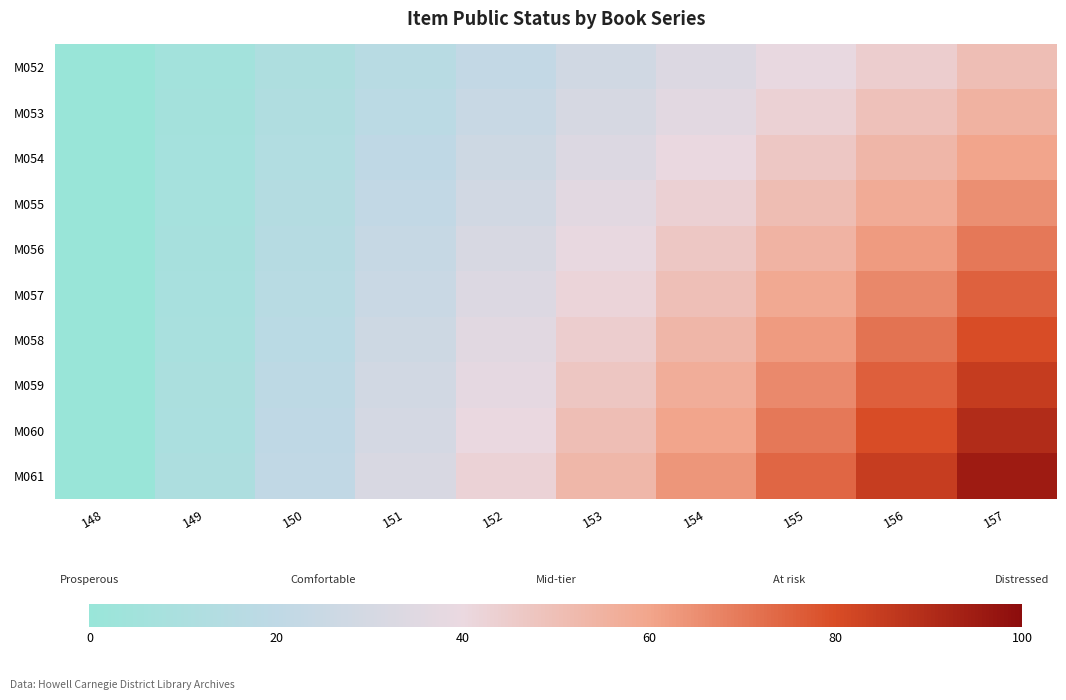

Reading left to right, what are all the values shown in this chart?

M052: 148=0.0	149=5.6	150=11.1	151=16.7	152=22.2	153=27.8	154=33.3	155=38.9	156=44.4	157=50.0
M053: 148=0.0	149=6.1	150=12.2	151=18.3	152=24.4	153=30.6	154=36.7	155=42.8	156=48.9	157=55.0
M054: 148=0.0	149=6.7	150=13.3	151=20.0	152=26.7	153=33.3	154=40.0	155=46.7	156=53.3	157=60.0
M055: 148=0.0	149=7.2	150=14.4	151=21.7	152=28.9	153=36.1	154=43.3	155=50.6	156=57.8	157=65.0
M056: 148=0.0	149=7.8	150=15.6	151=23.3	152=31.1	153=38.9	154=46.7	155=54.4	156=62.2	157=70.0
M057: 148=0.0	149=8.3	150=16.7	151=25.0	152=33.3	153=41.7	154=50.0	155=58.3	156=66.7	157=75.0
M058: 148=0.0	149=8.9	150=17.8	151=26.7	152=35.6	153=44.4	154=53.3	155=62.2	156=71.1	157=80.0
M059: 148=0.0	149=9.4	150=18.9	151=28.3	152=37.8	153=47.2	154=56.7	155=66.1	156=75.6	157=85.0
M060: 148=0.0	149=10.0	150=20.0	151=30.0	152=40.0	153=50.0	154=60.0	155=70.0	156=80.0	157=90.0
M061: 148=0.0	149=10.6	150=21.1	151=31.7	152=42.2	153=52.8	154=63.3	155=73.9	156=84.4	157=95.0